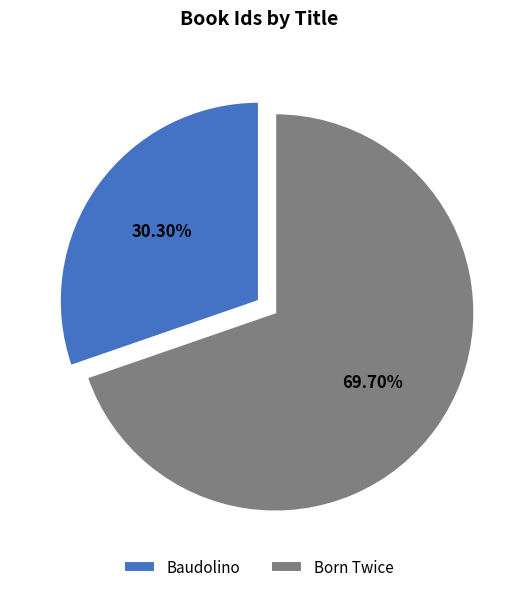

To the nearest percent, what is the difference between the largest and smallest slice percentages?

39%